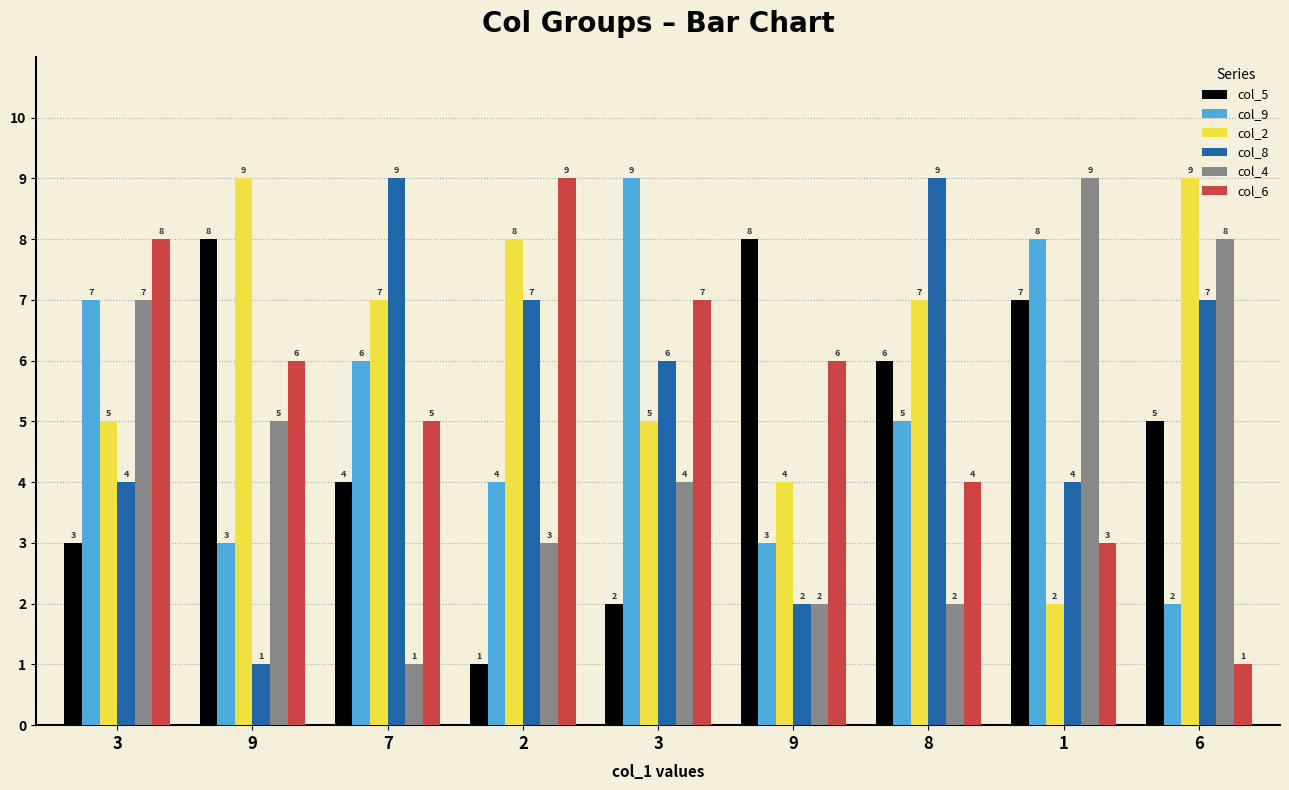

Reading left to right, list all the values displayed in this chart.

col_5: 3	8	4	1	2	8	6	7	5
col_9: 7	3	6	4	9	3	5	8	2
col_2: 5	9	7	8	5	4	7	2	9
col_8: 4	1	9	7	6	2	9	4	7
col_4: 7	5	1	3	4	2	2	9	8
col_6: 8	6	5	9	7	6	4	3	1